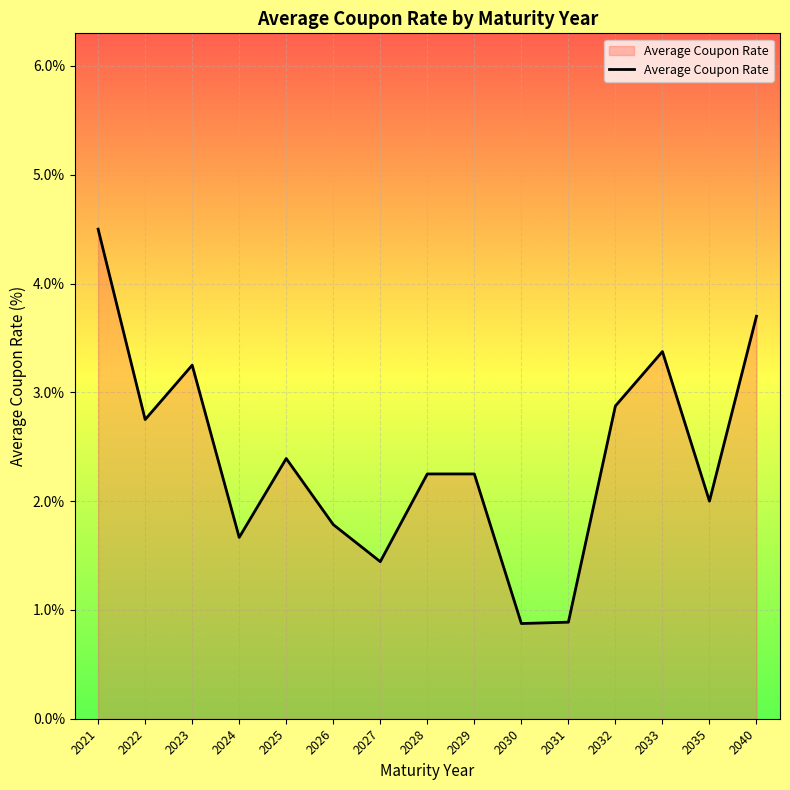

At which category does the data reach its first local valley?

2022